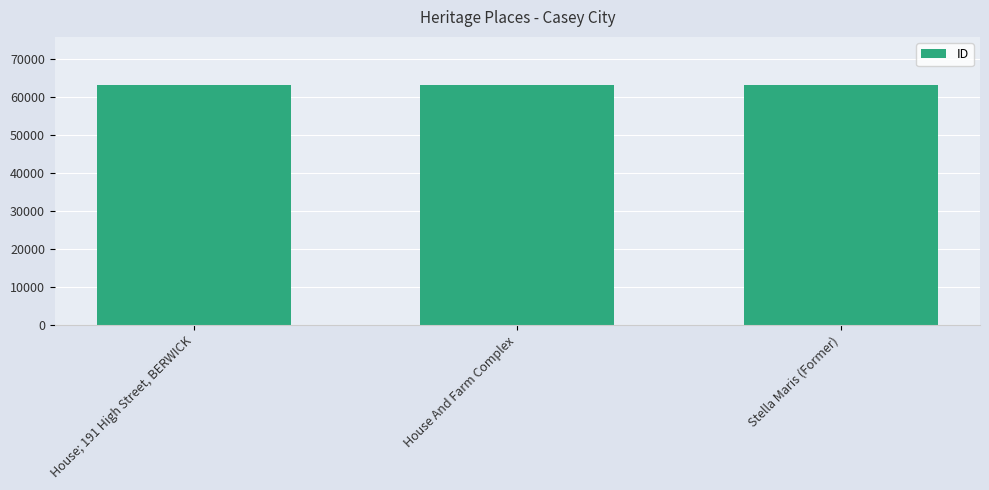

What is the ratio of the value at House And Farm Complex to the value at House; 191 High Street, BERWICK?

1.0